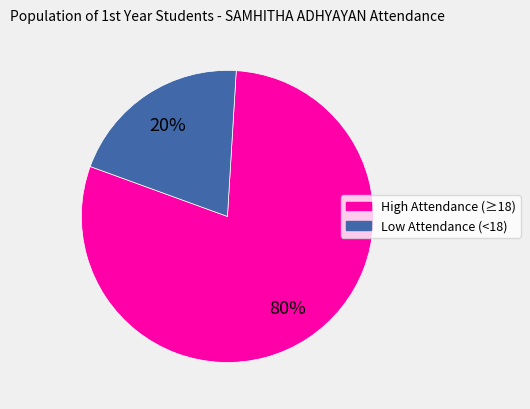

To the nearest percent, what is the average slice percentage?

50%